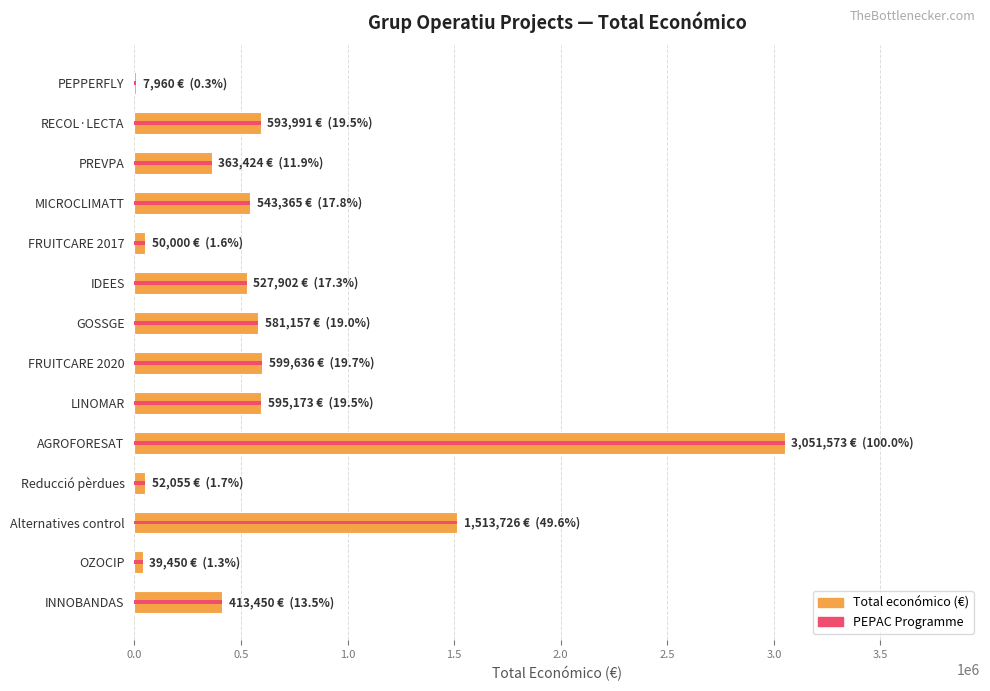

How many bars are there in total?

14